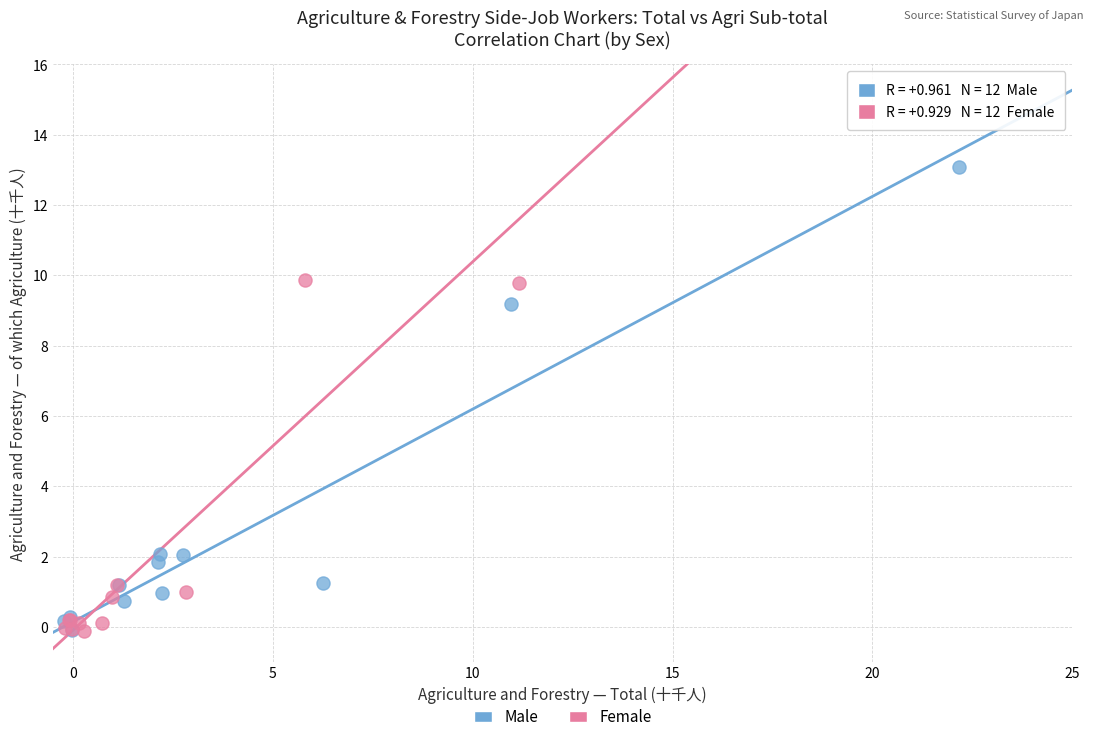

Which series reaches the maximum Y coordinate?

Male